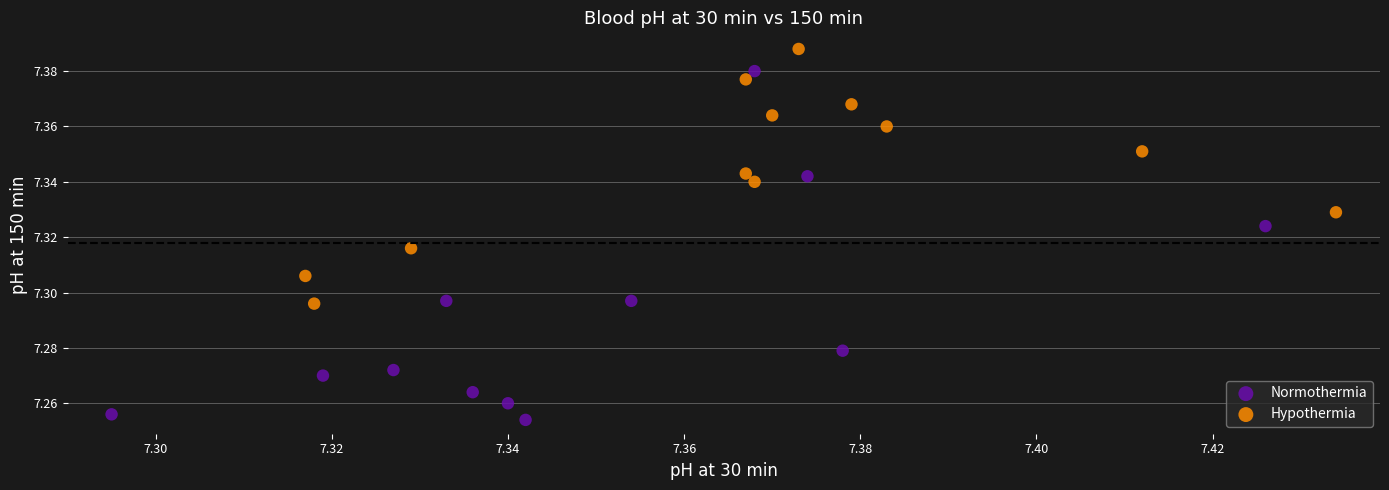

Which series has the widest spread of Y values?

Normothermia